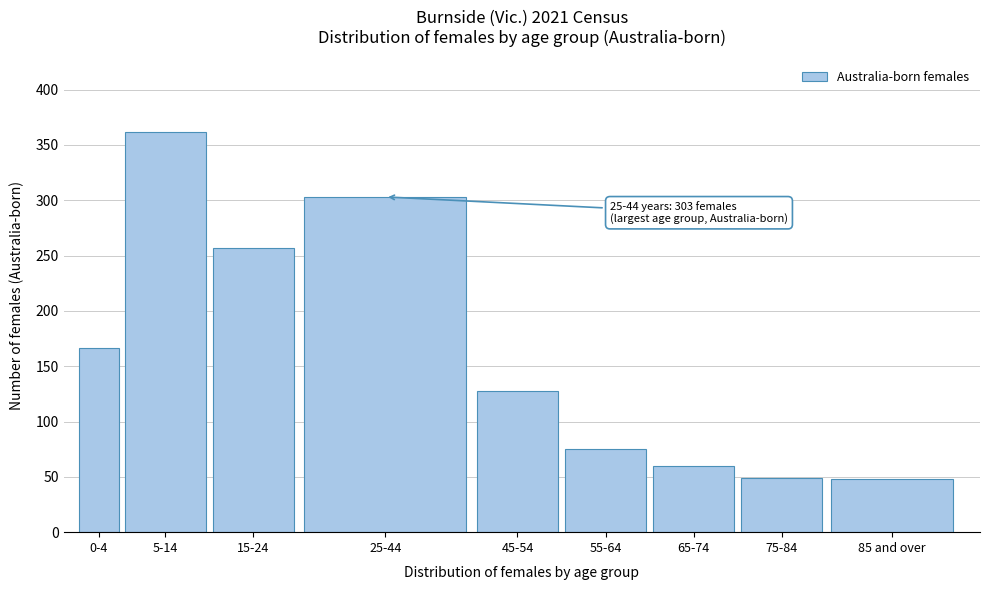

What is the label of the 2nd bar from the left?

5-14